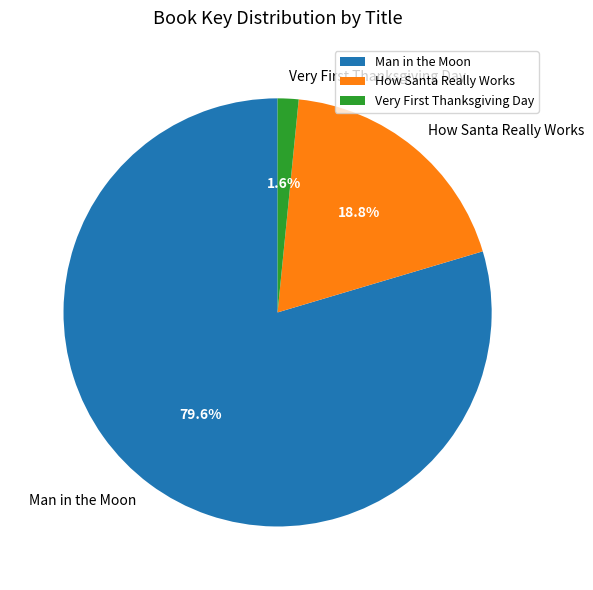

To the nearest percent, what is the difference between the largest and smallest slice percentages?

78%